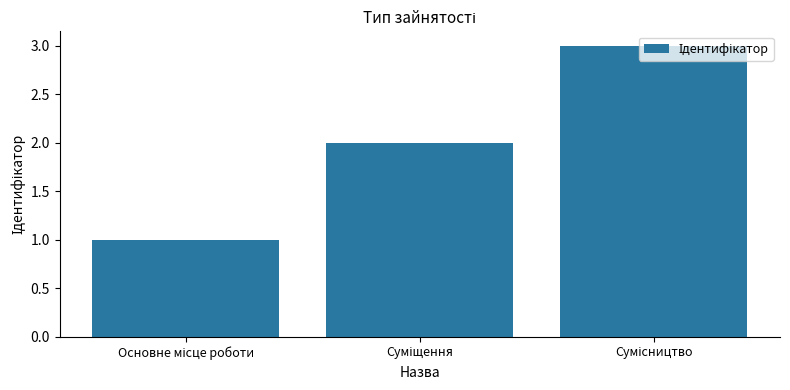

What is the maximum value shown in the chart?

3